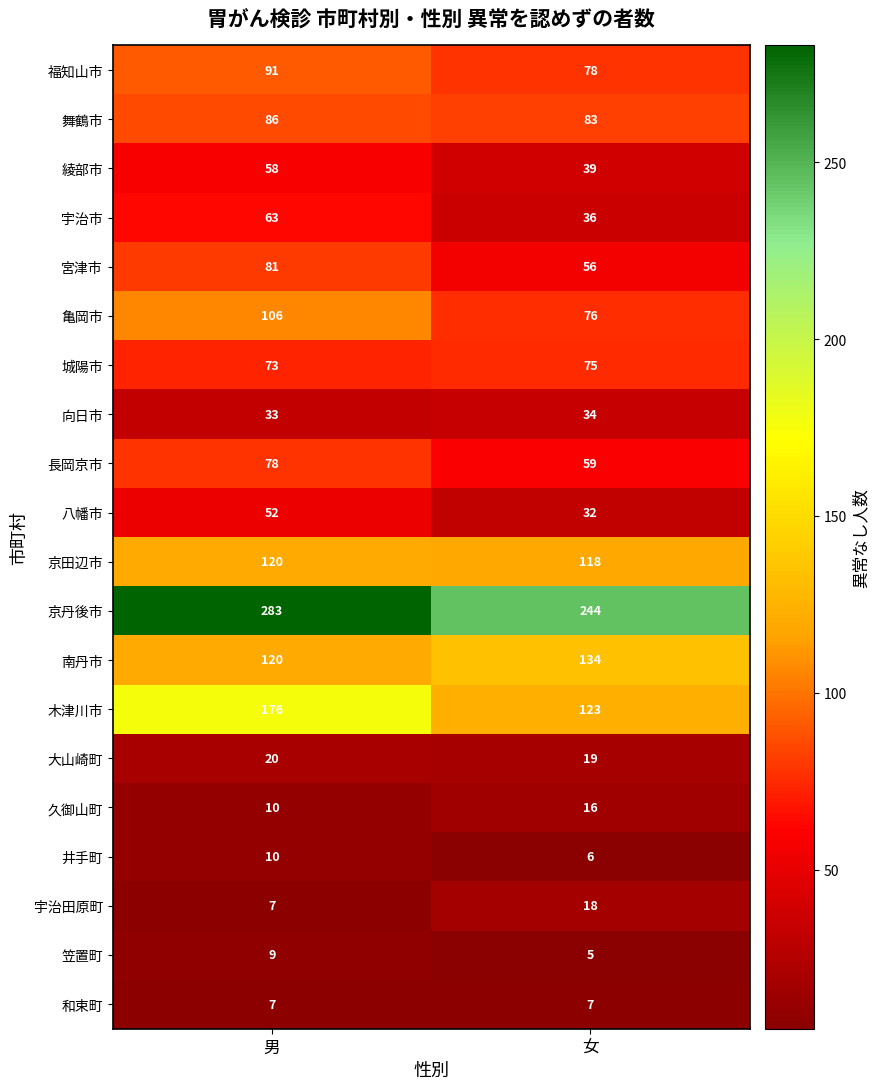

Count the number of data series in this chart.

20